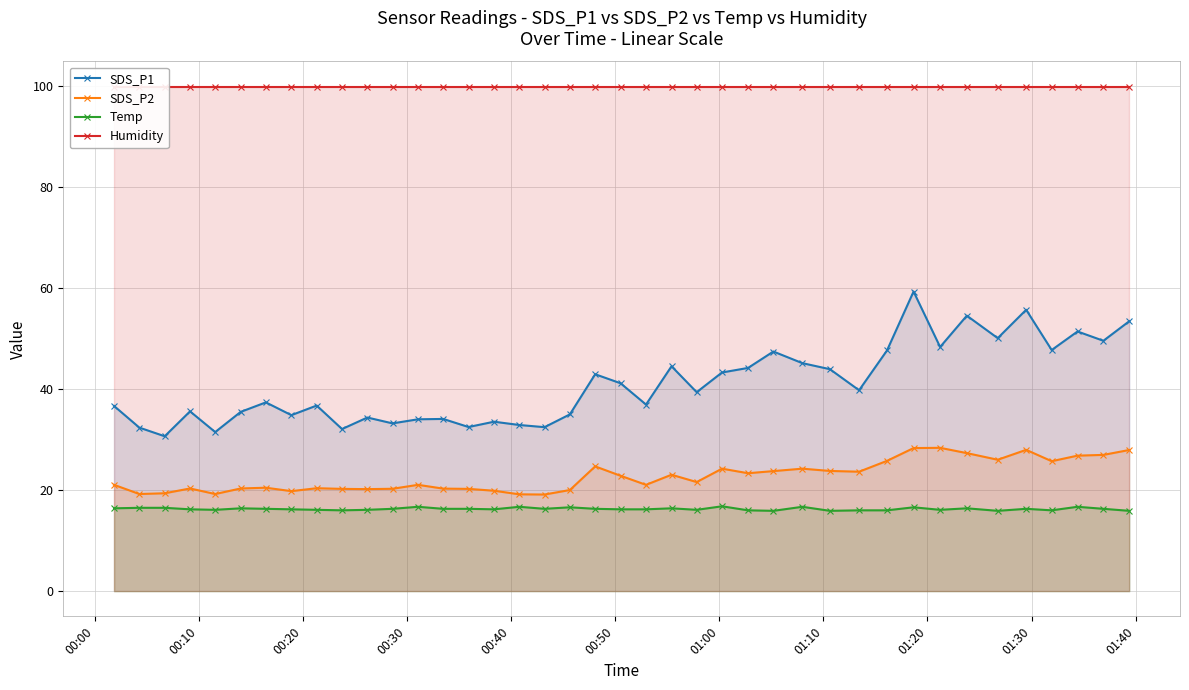

True or false: SDS_P1 and SDS_P2 cross at least once.

False